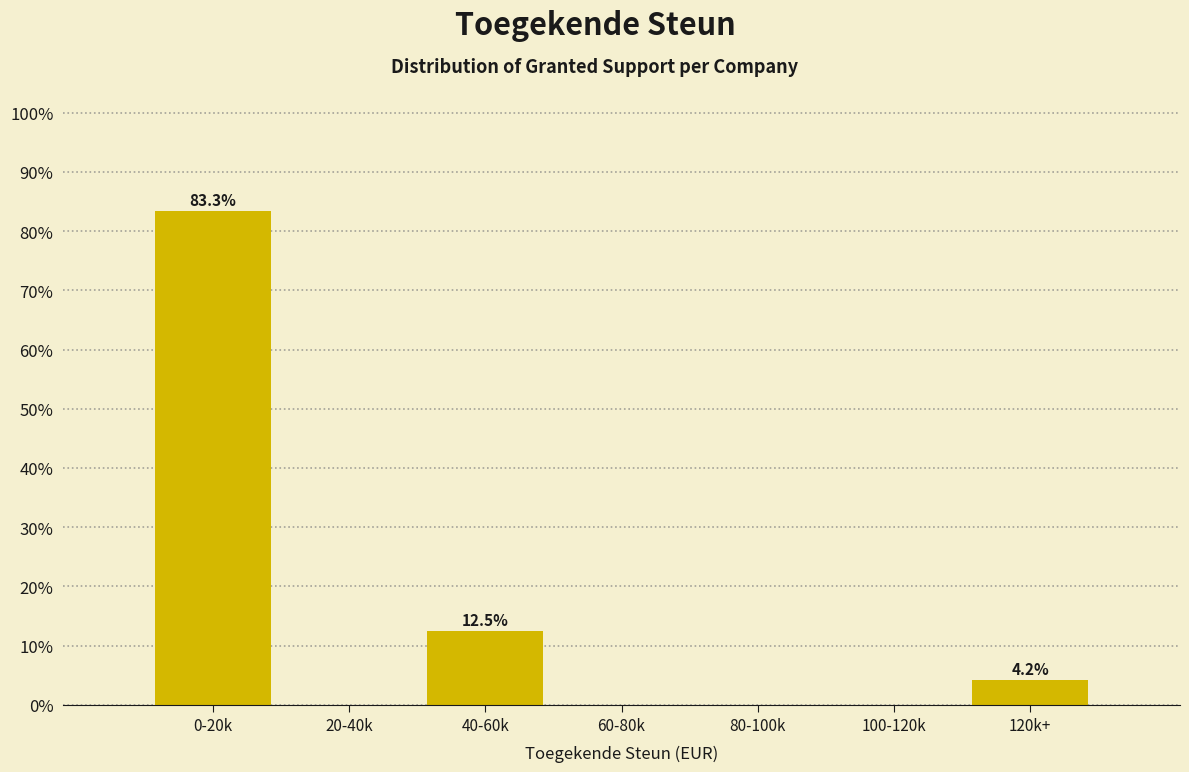

Reading right to left, extract all data points from this chart.

120k+=4.2	100-120k=0.0	80-100k=0.0	60-80k=0.0	40-60k=12.5	20-40k=0.0	0-20k=83.3